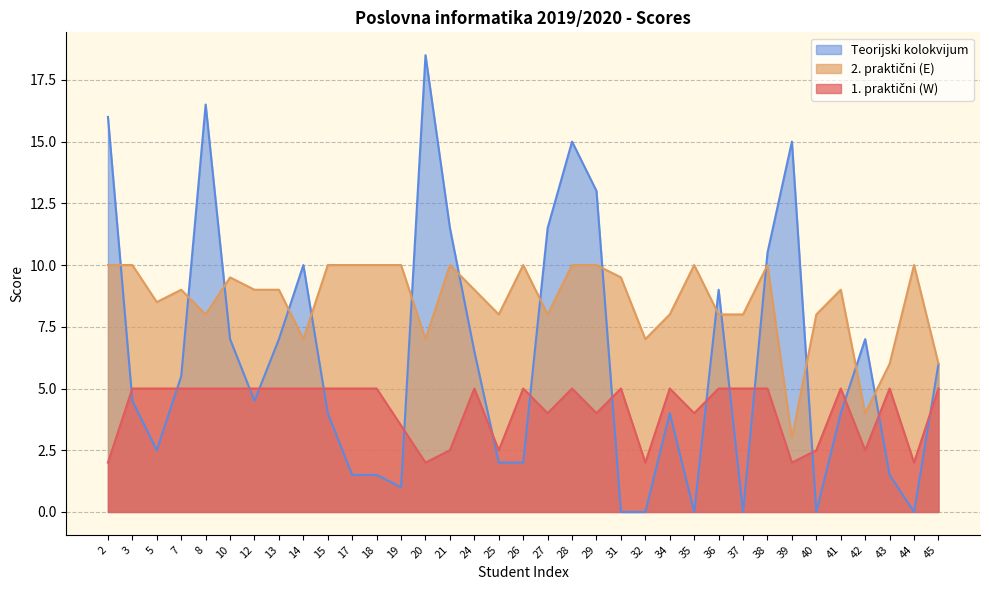

Which series has the widest spread of values?

Teorijski kolokvijum